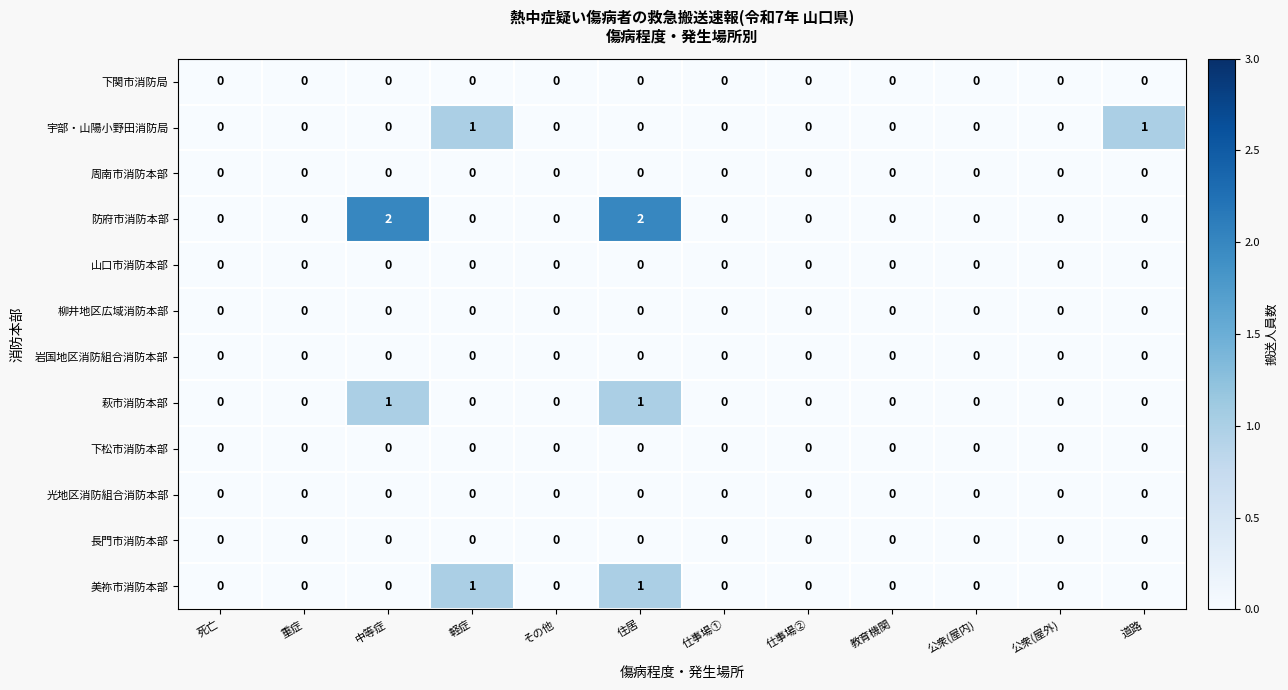

Count the 宇部・山陽小野田消防局 values in the range 0 to 1.

12